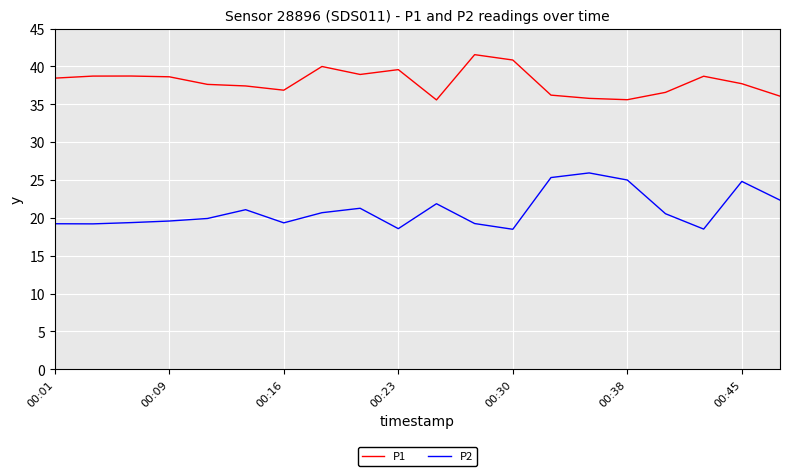

What is the minimum value shown in the chart?

18.5